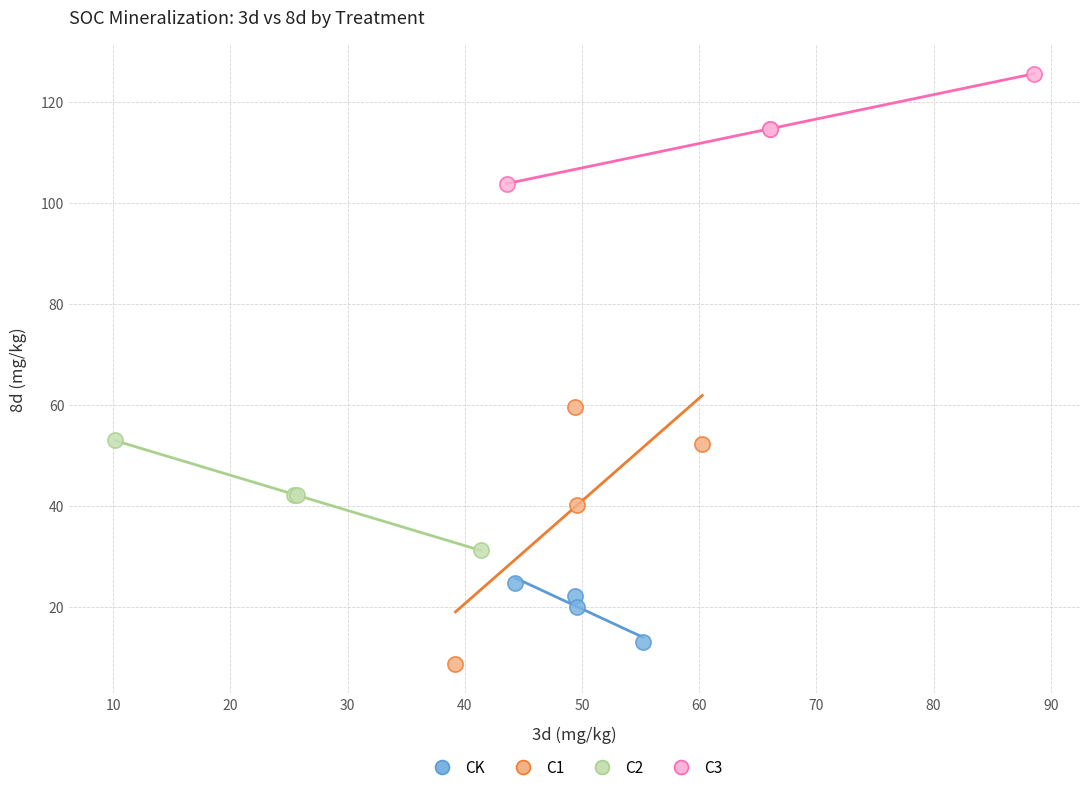

Which series contains the highest Y value?

C3